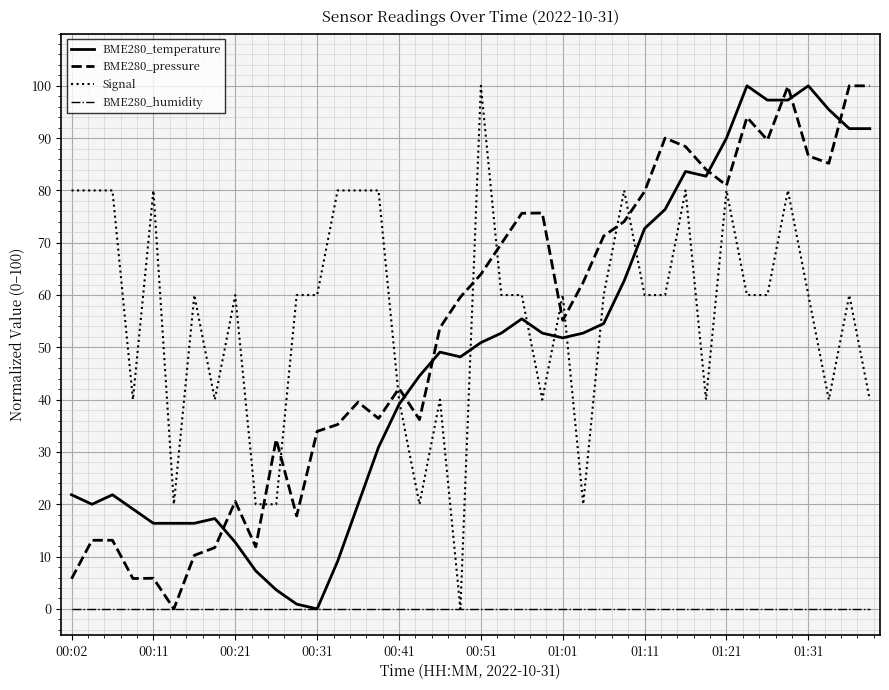

What is the highest value of the BME280_temperature series?

100.0